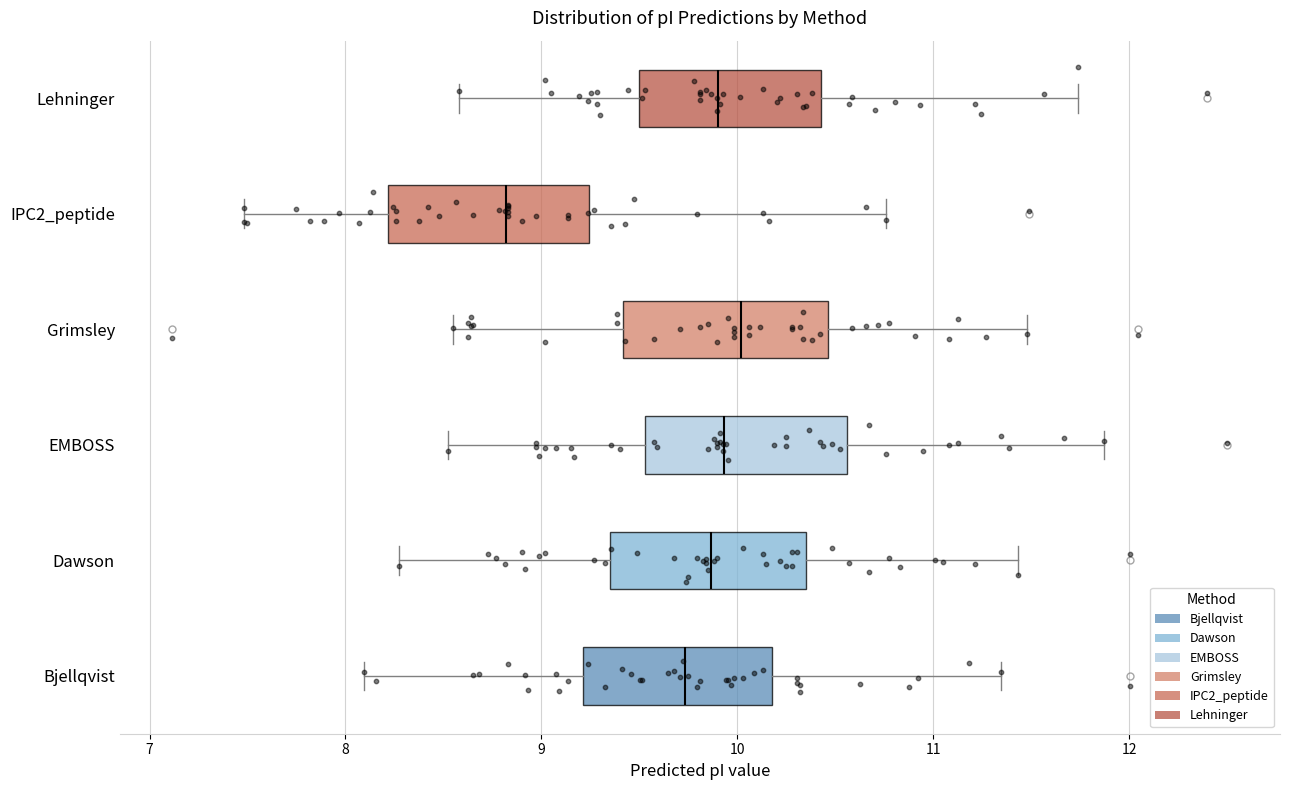

Where does the left whisker of the box for Lehninger end on the x-axis? The values are not printed on the chart, so give them approximately, as read against the axis.

8.6